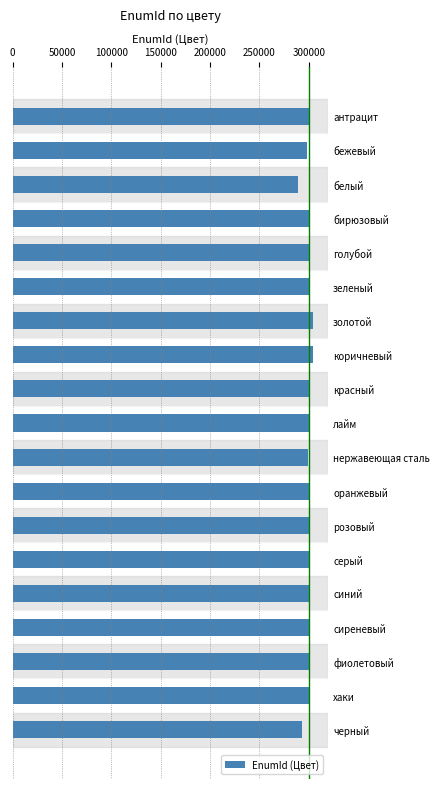

Approximately how many times larger is the value at белый compared to сиреневый?

1.0